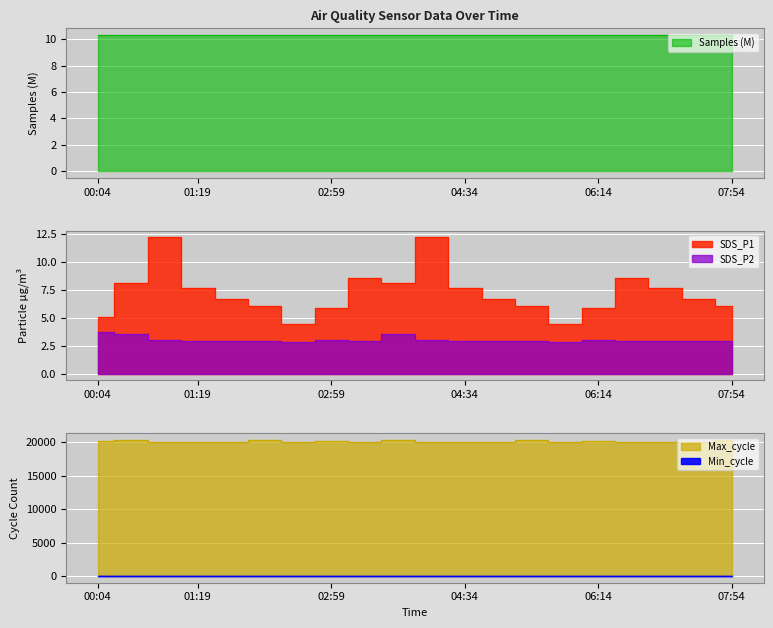

What is the label of the 5th point from the right?

06:14